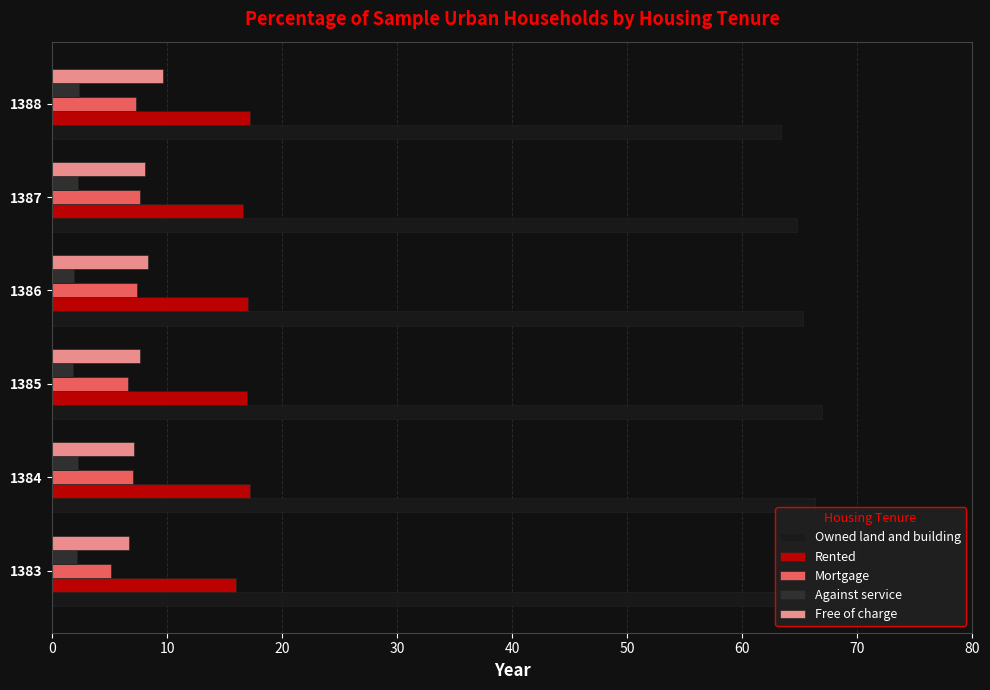

Which series has the largest total across all categories?

Owned land and building